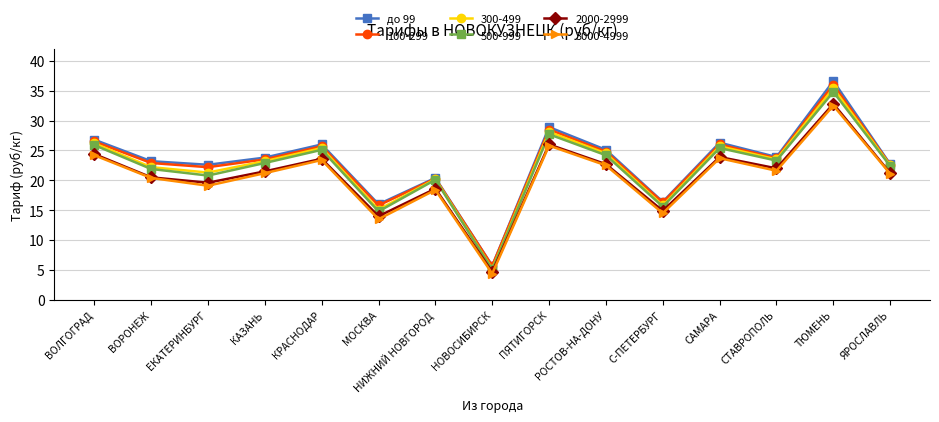

Is it true that 500-999 equals 25.1 at КРАСНОДАР?

True